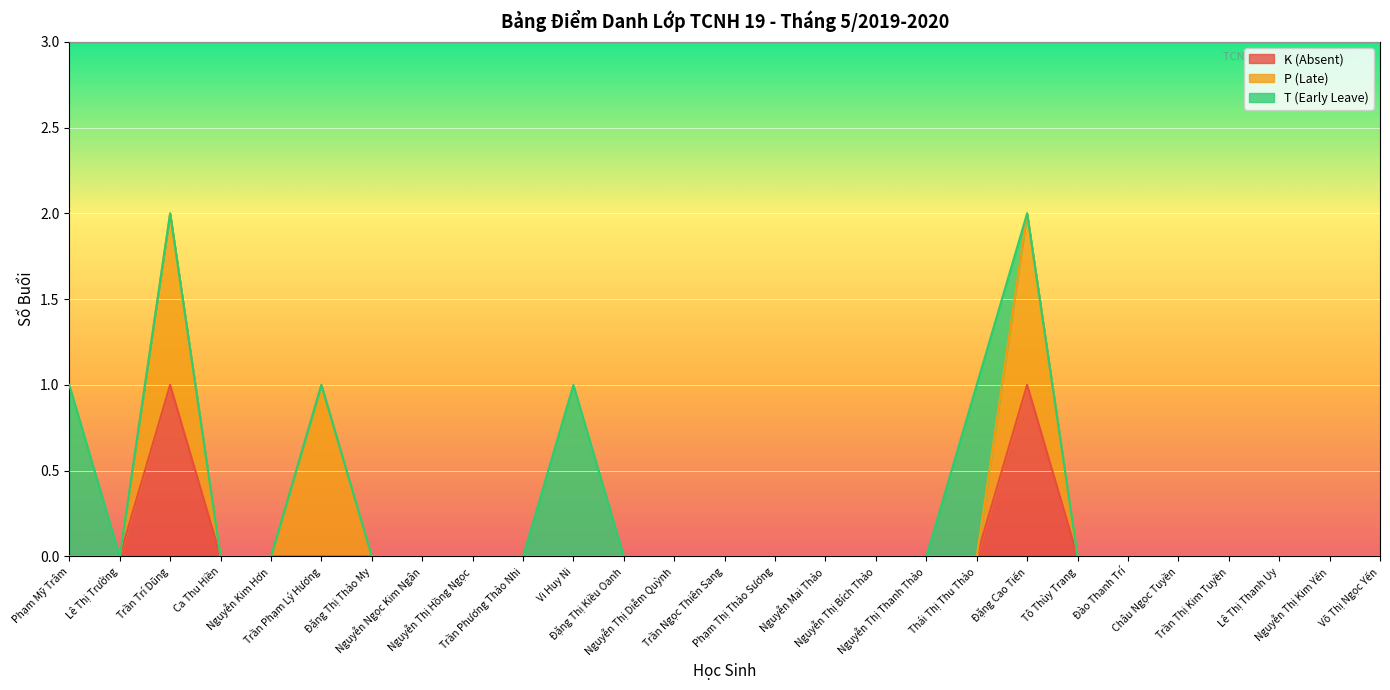

What is the label of the 15th point from the right?

Nguyễn Thị Diễm Quỳnh